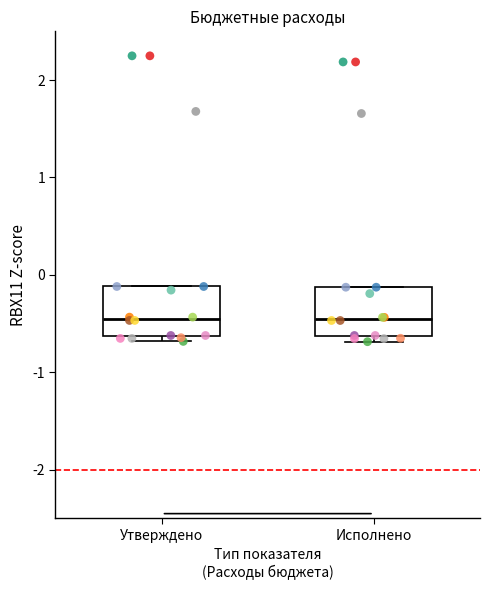

Reading left to right, read every box against the y-axis: the position of its median line, the range the box covers, and the ends of its whiskers. The values are not printed on the chart, so give them approximately, as read against the axis.

Утверждено: median -0.5, box -0.6 to -0.1, whiskers -0.7 to -0.1
Исполнено: median -0.5, box -0.6 to -0.1, whiskers -0.7 to -0.1